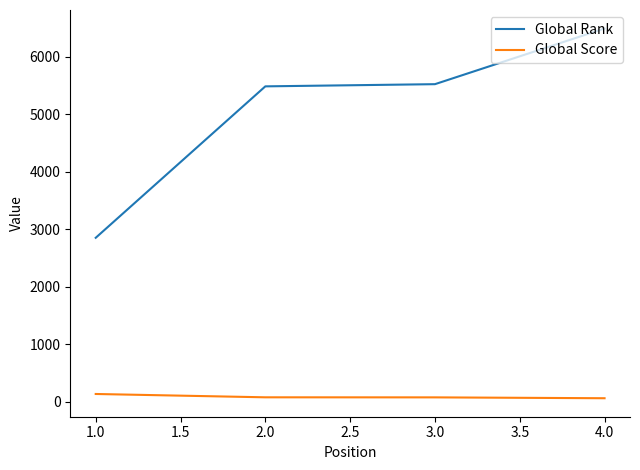

At how many categories does at least one series exceed 2648?

4